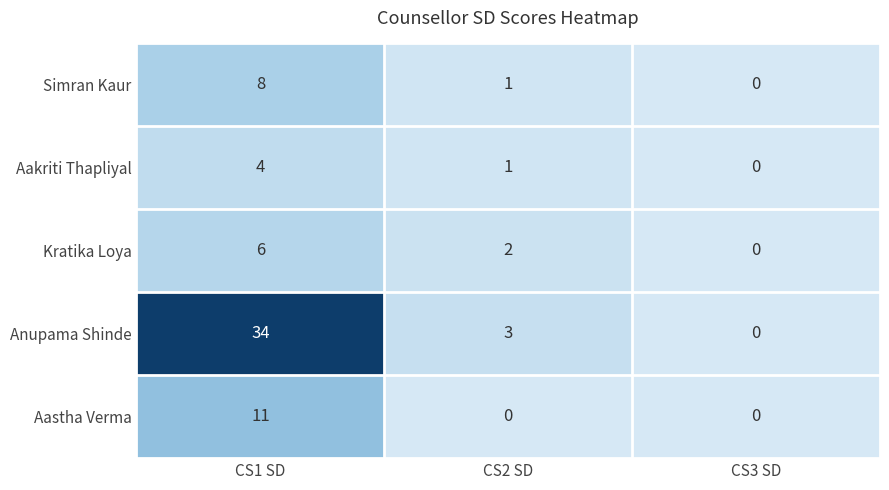

Reading left to right, transcribe all the data shown in this chart.

Simran Kaur: CS1 SD=8	CS2 SD=1	CS3 SD=0
Aakriti Thapliyal: CS1 SD=4	CS2 SD=1	CS3 SD=0
Kratika Loya: CS1 SD=6	CS2 SD=2	CS3 SD=0
Anupama Shinde: CS1 SD=34	CS2 SD=3	CS3 SD=0
Aastha Verma: CS1 SD=11	CS2 SD=0	CS3 SD=0